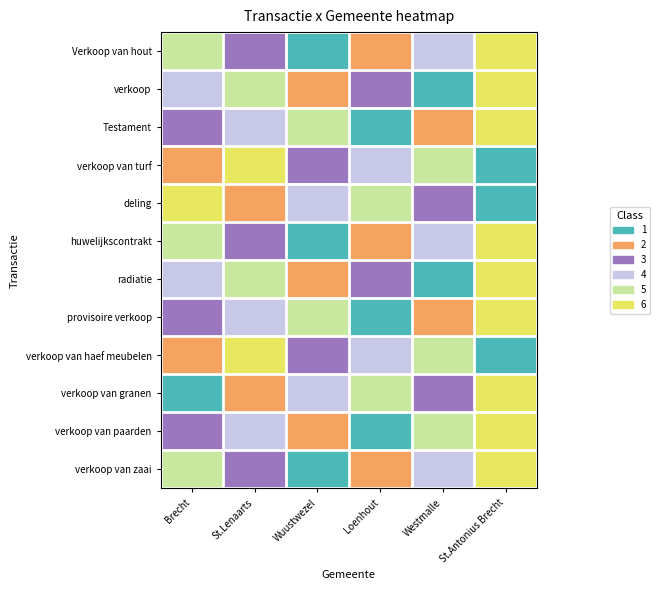

What is the difference between the highest and lowest values at Westmalle?

4